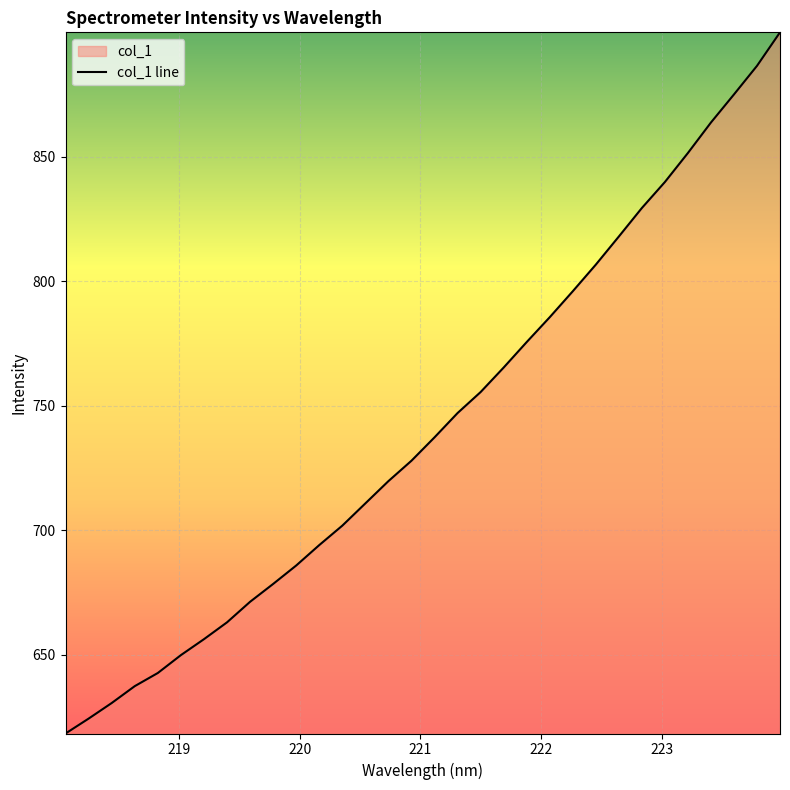

What is the difference between the maximum and minimum values?

281.6